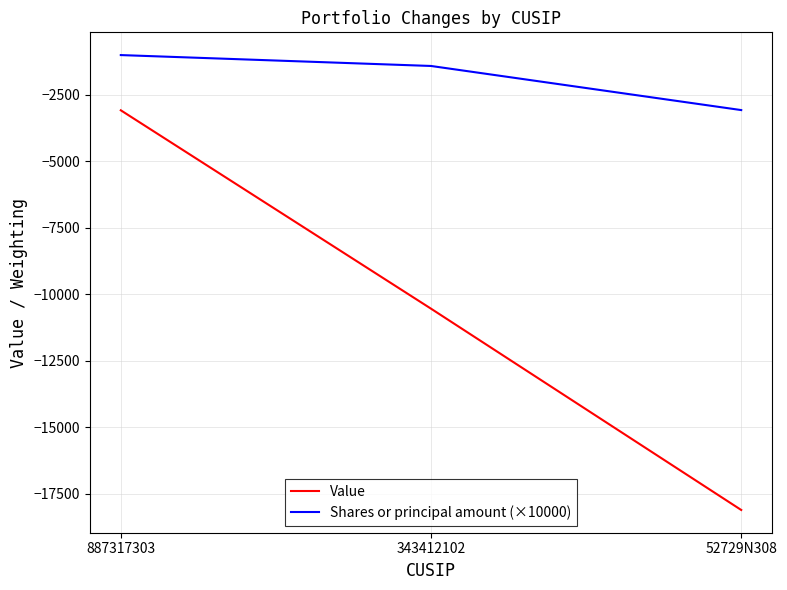

What is the total value across all series at 887317303?

-4078.0